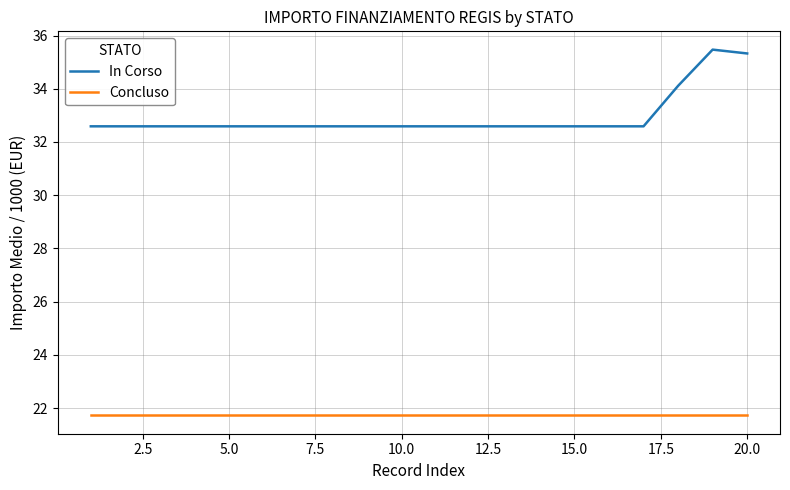

True or false: In Corso and Concluso intersect in this chart.

False